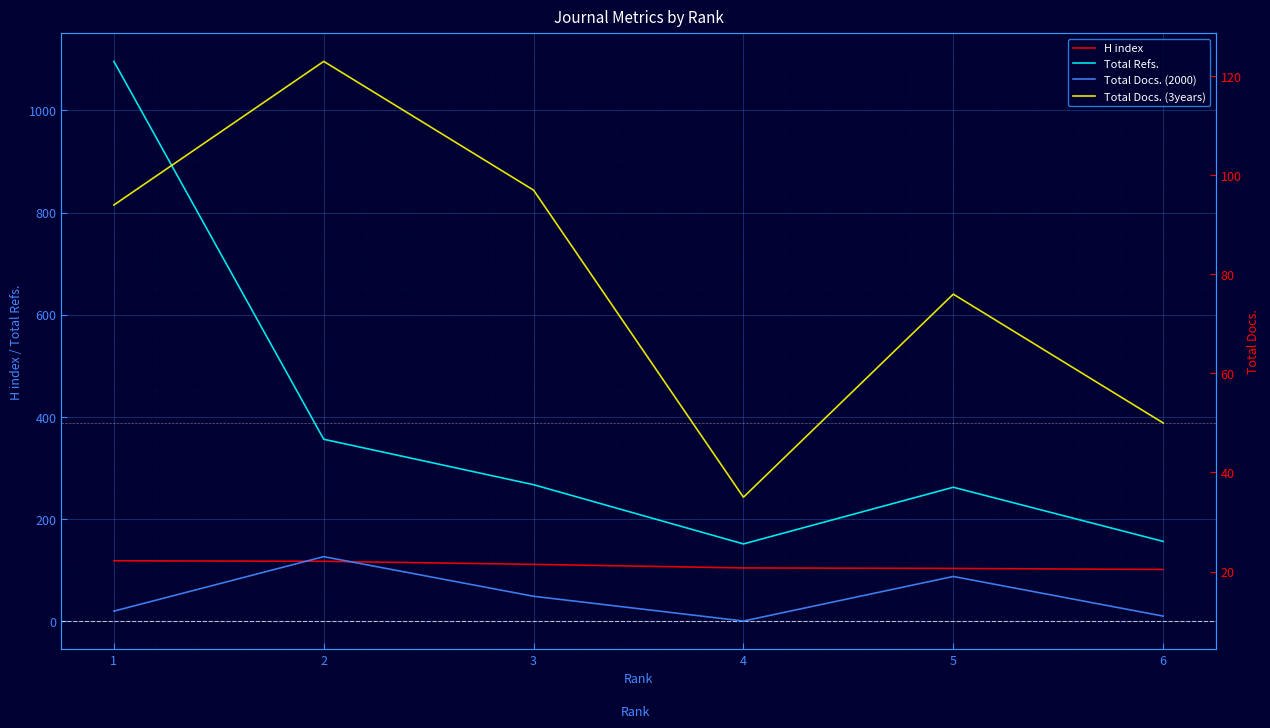

Reading right to left, extract all data points from this chart.

H index: 101	103	104	111	117	118
Total Refs.: 156	262	151	267	356	1096
Total Docs. (2000): 11	19	10	15	23	12
Total Docs. (3years): 50	76	35	97	123	94